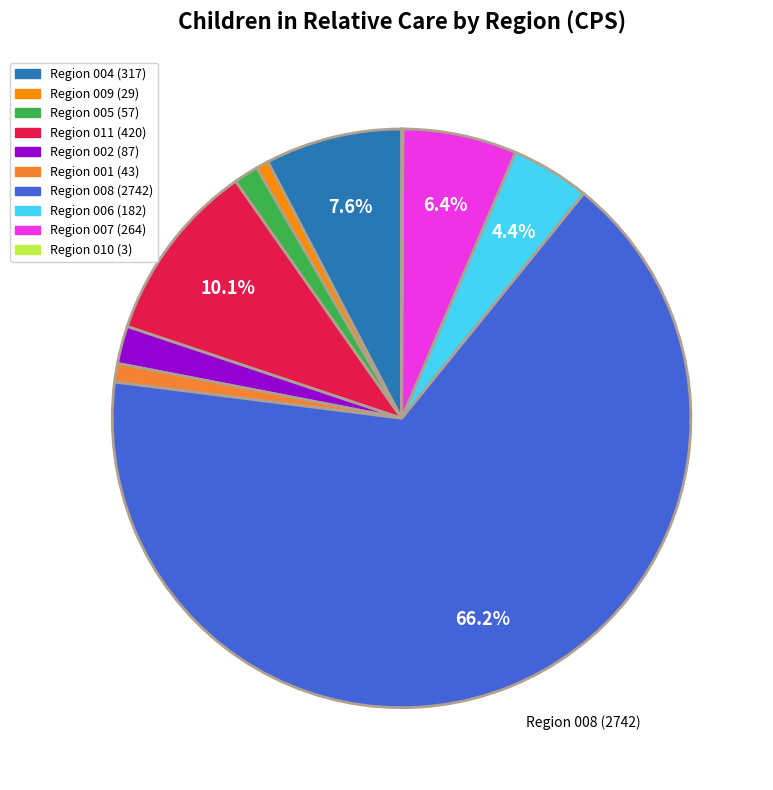

Is there a majority slice in this chart?

Yes